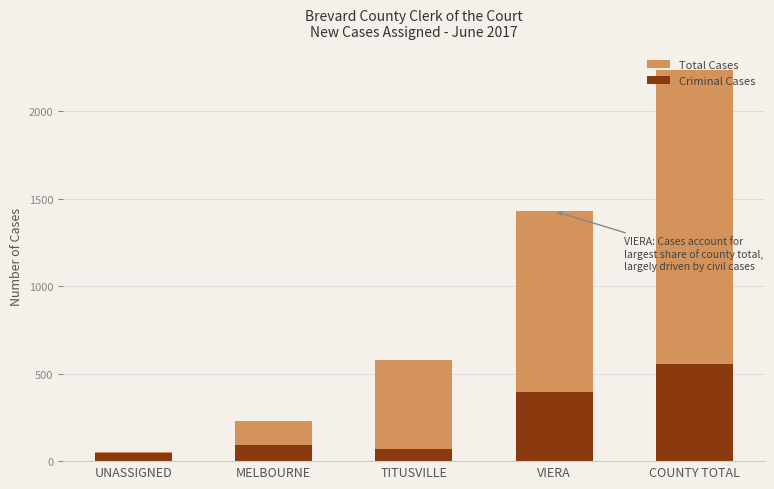

What are all the series names shown in the legend?

Total Cases, Criminal Cases